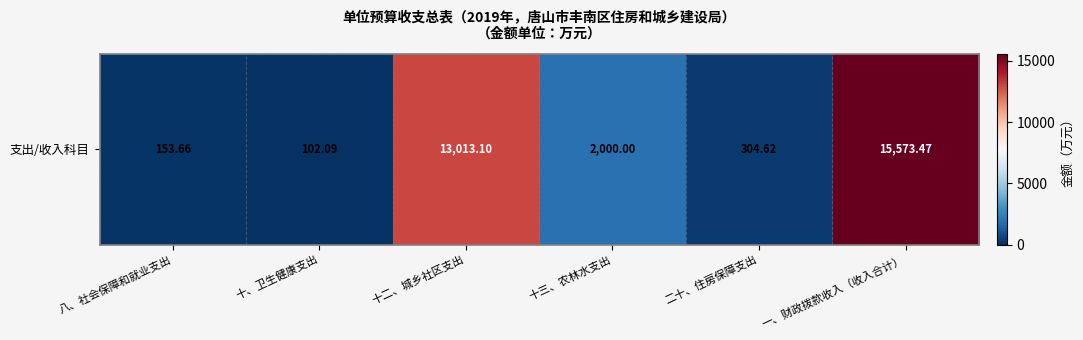

Approximately how many times larger is the value at 十二、城乡社区支出 compared to 一、财政拨款收入（收入合计）?

0.8